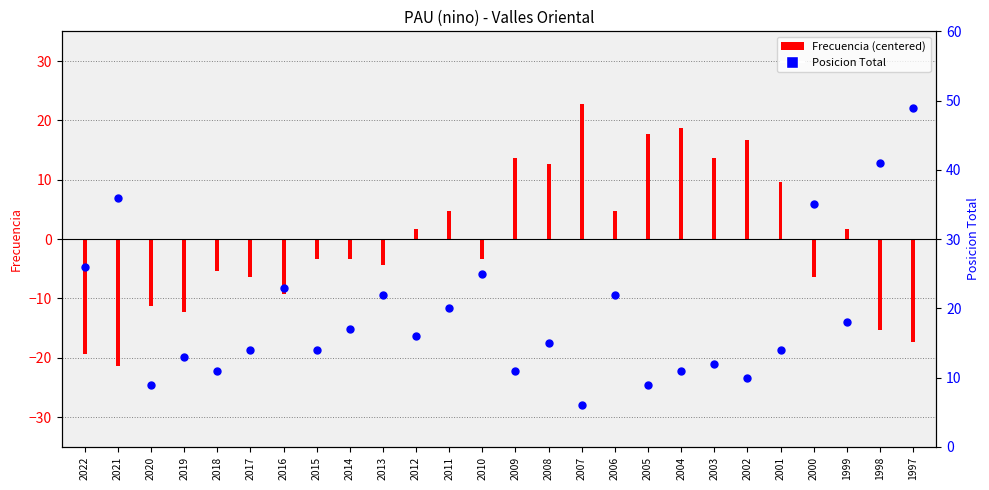

Approximately how many times larger is the value at 2017 compared to 2009?

1.3